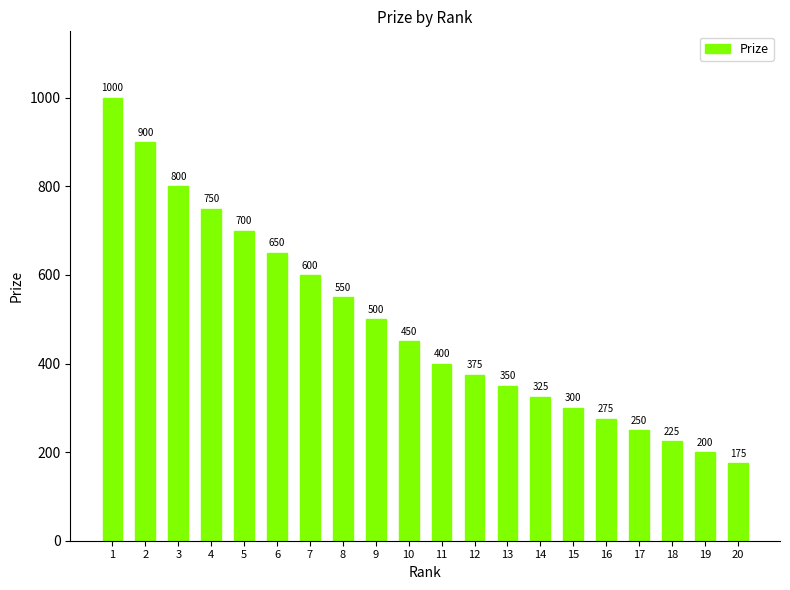

How many series are shown in this chart?

1